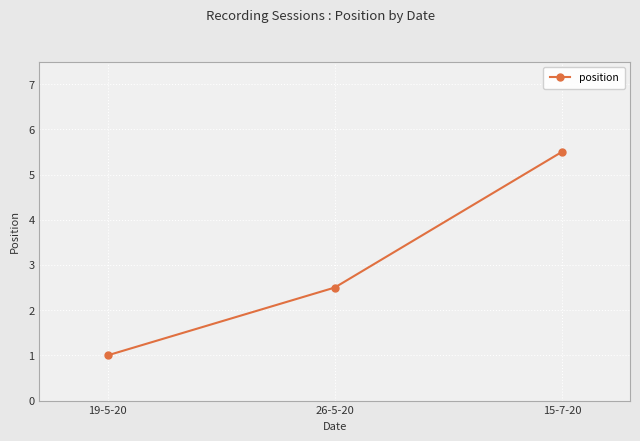

What is the difference between the values at 15-7-20 and 26-5-20?

3.0